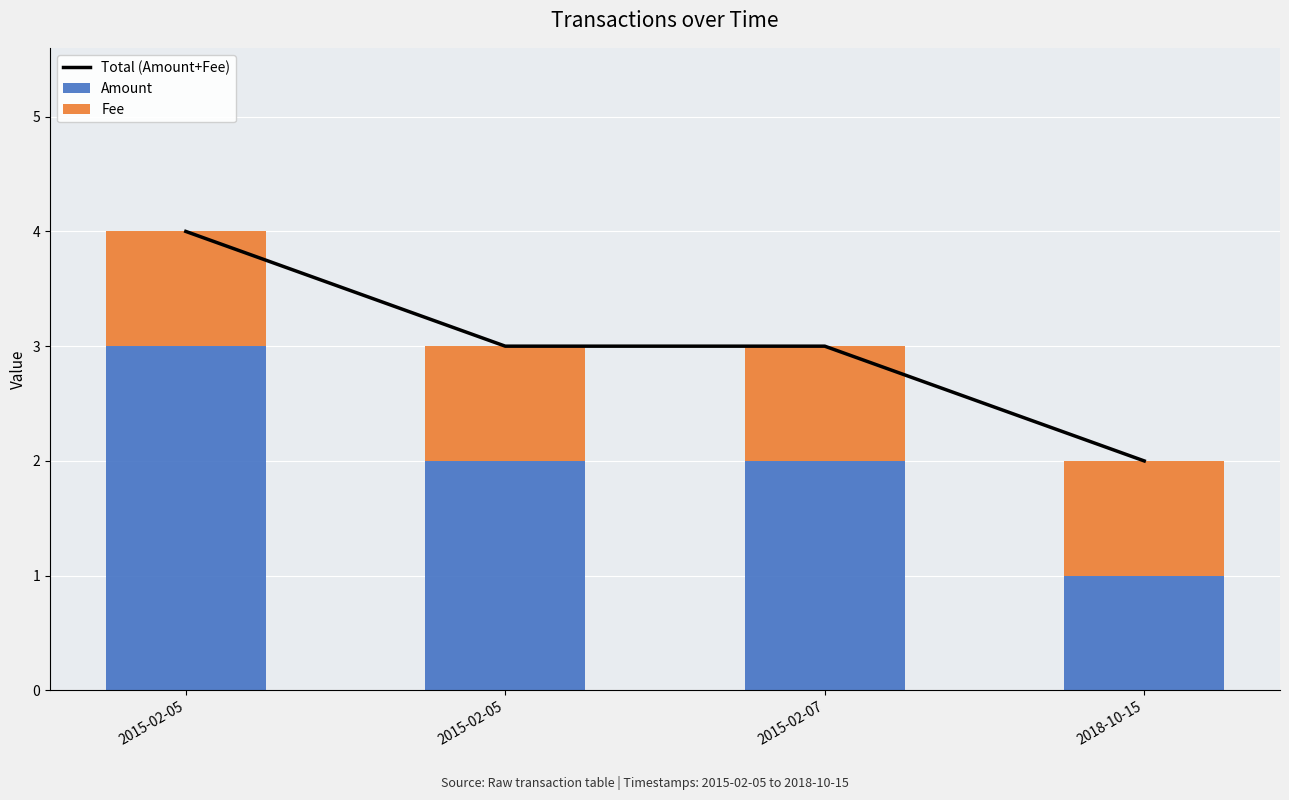

Reading left to right, extract all data points from this chart.

Total (Amount+Fee): 4	3	3	2
Amount: 3	2	2	1
Fee: 1	1	1	1